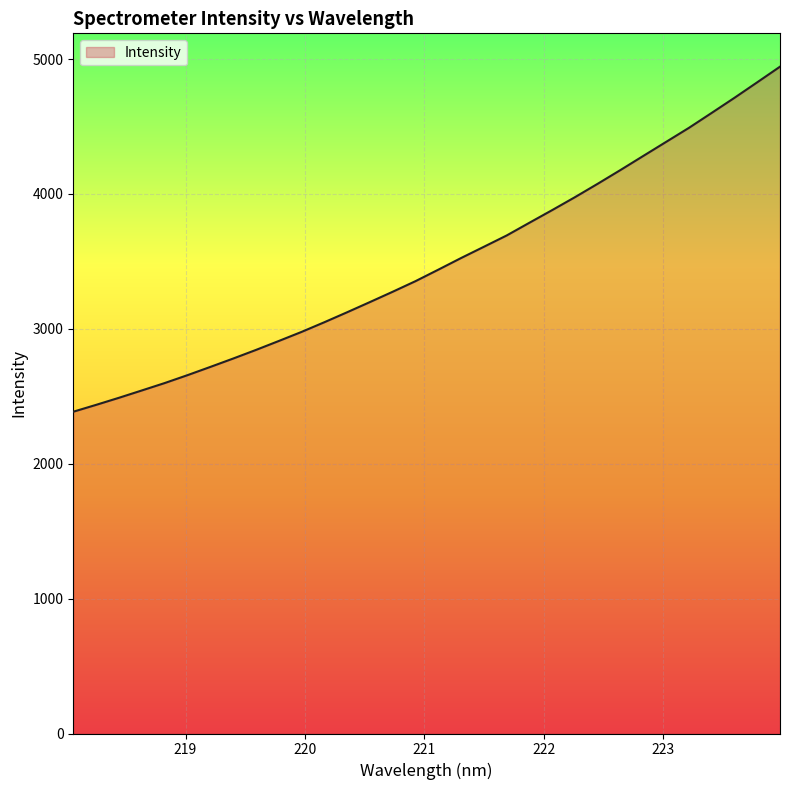

What is the difference between the maximum and minimum values?

2558.2